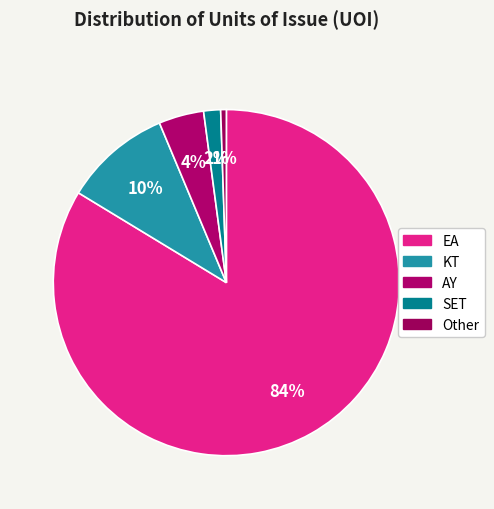

How many segments does this pie chart have?

5